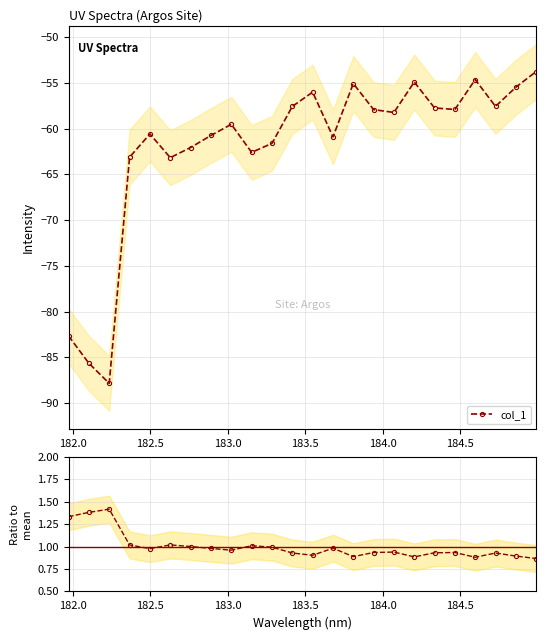

How many interior local valleys does the col_1 series have?

7